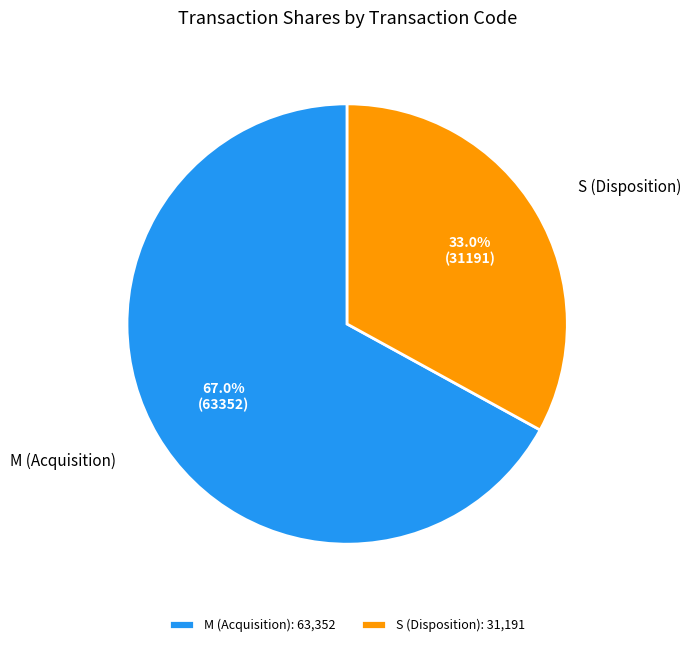

How many slices are in this pie chart?

2